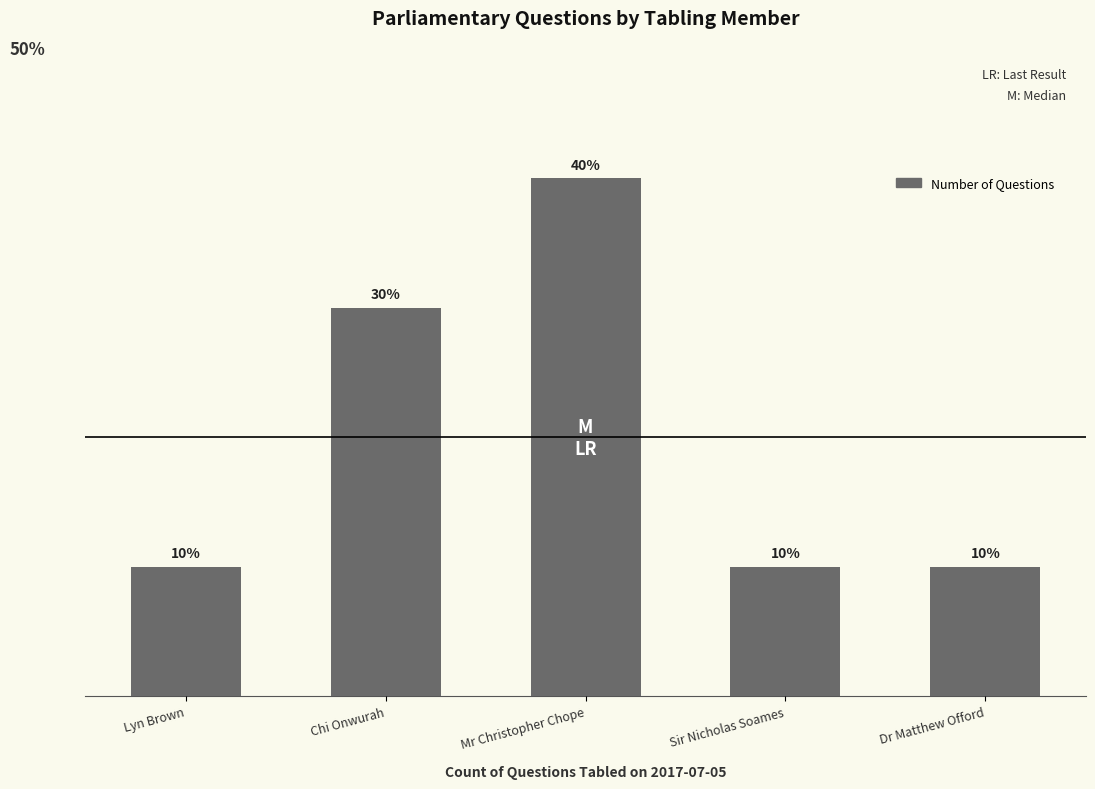

At which category does the chart reach its minimum across all series?

Lyn Brown